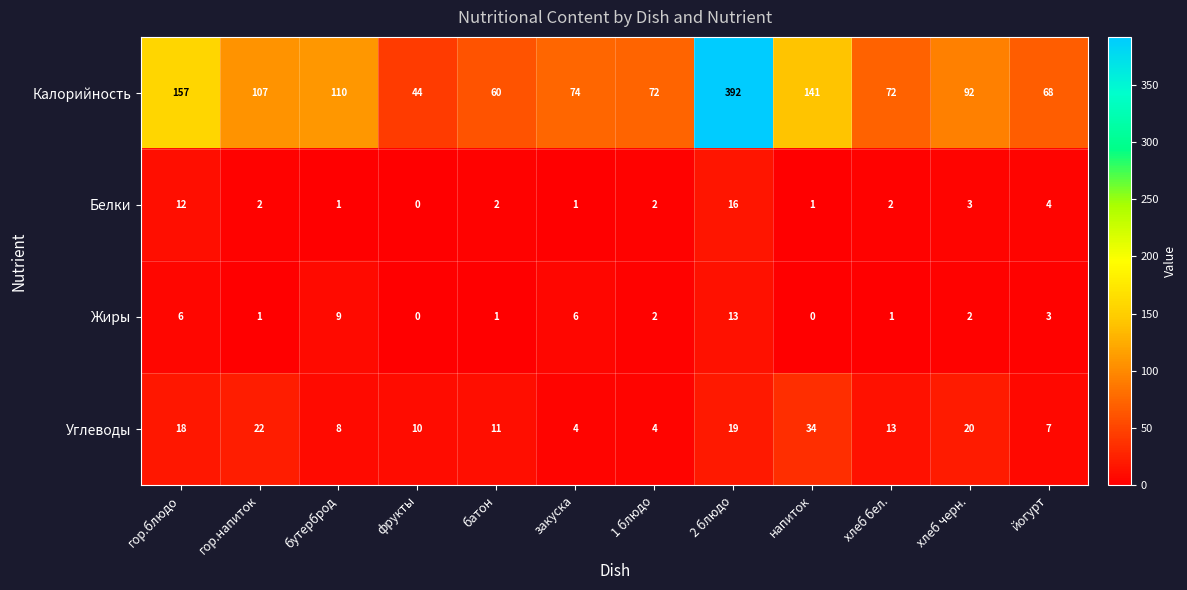

The value of Жиры at батон is 1. True or false?

True